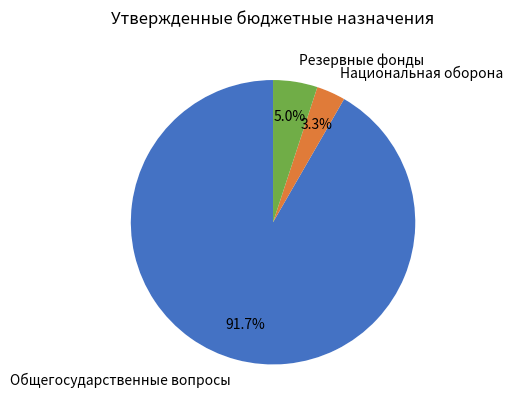

To the nearest percent, what portion does Общегосударственные вопросы represent?

55%